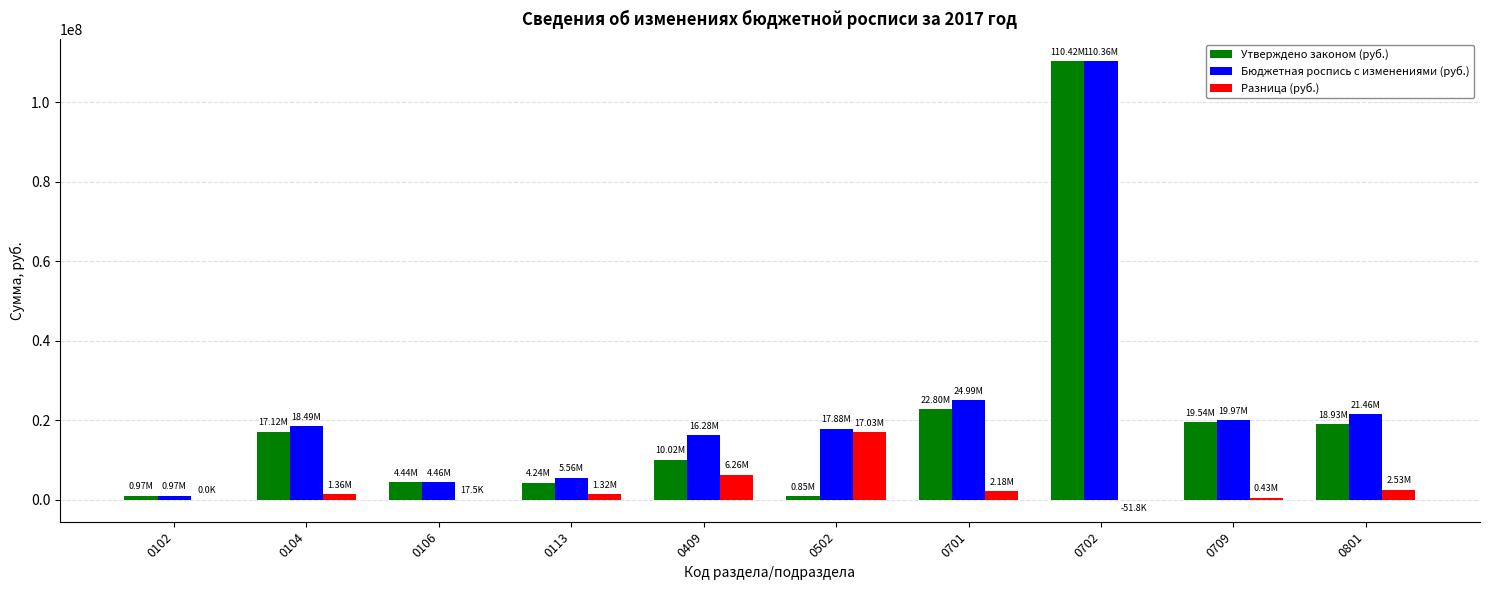

How many groups of bars are there?

10